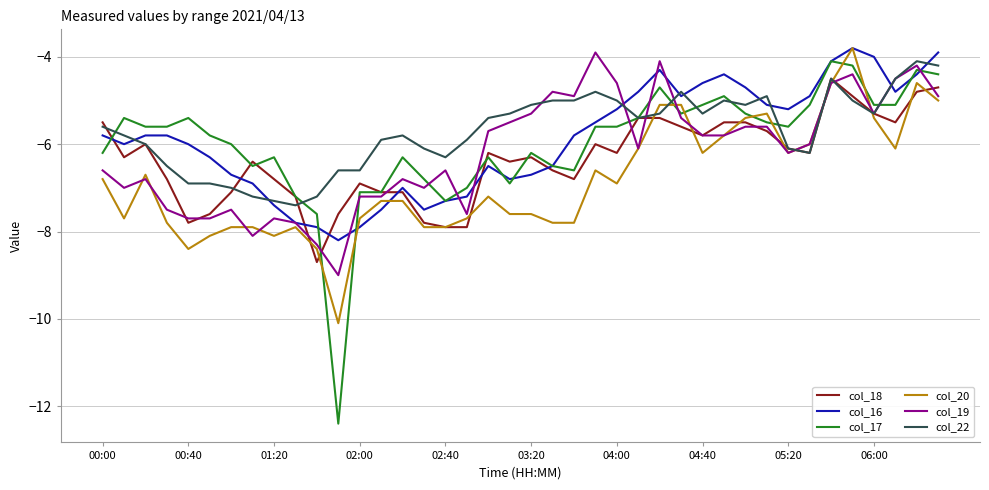

Which series has the widest spread of values?

col_17